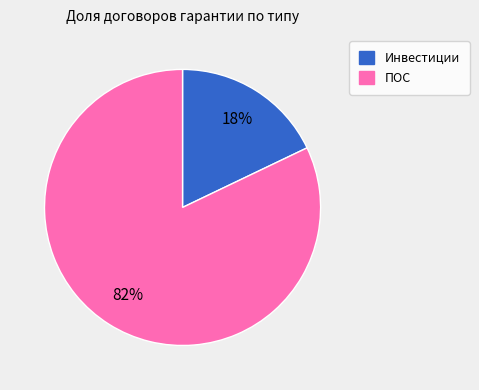

To the nearest percent, what is the difference between the ПОС and Инвестиции slice percentages?

64%